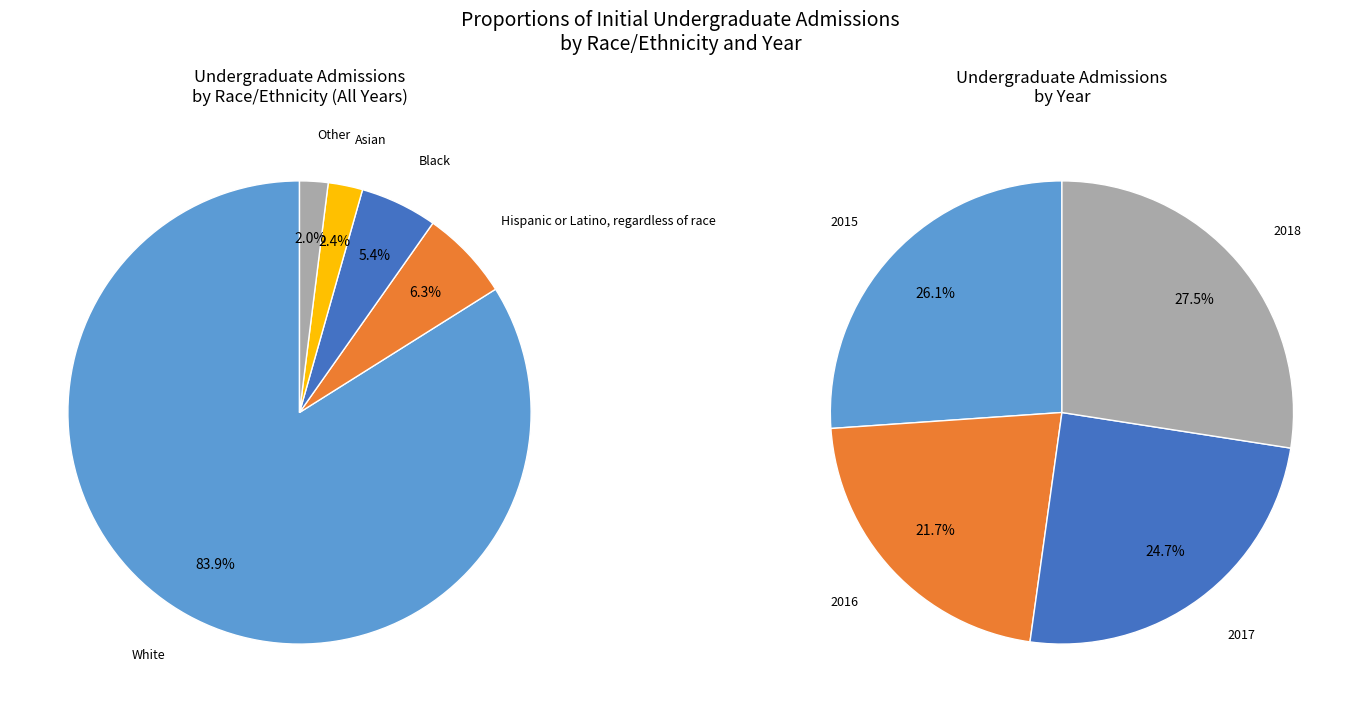

Between Black and White, which is larger?

White